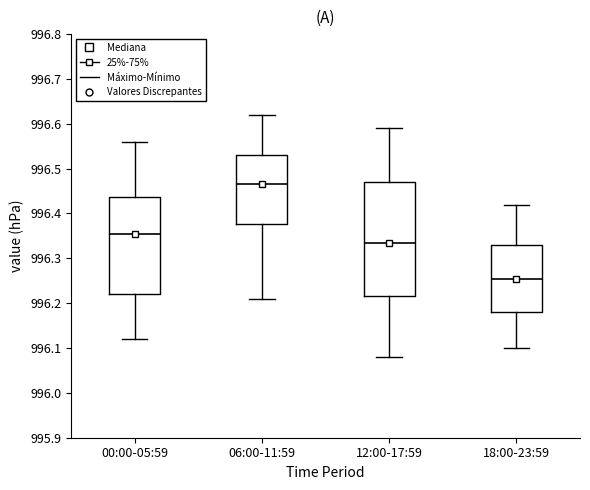

Which box's median line is the lowest?

18:00-23:59